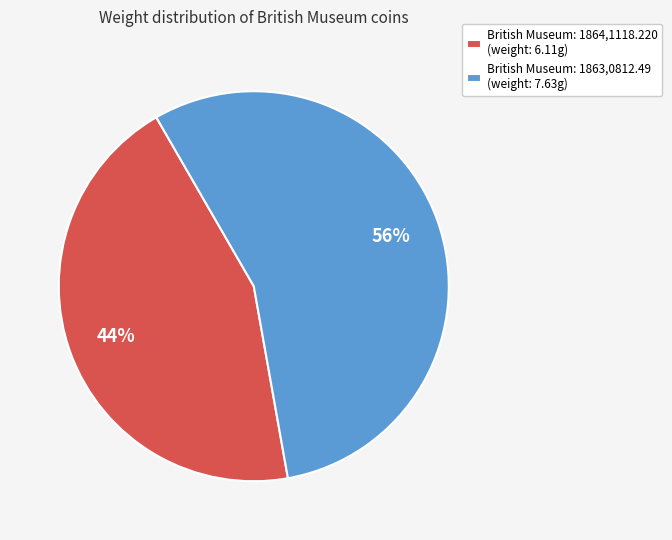

What is the largest slice in the pie chart?

British Museum: 1863,0812.49